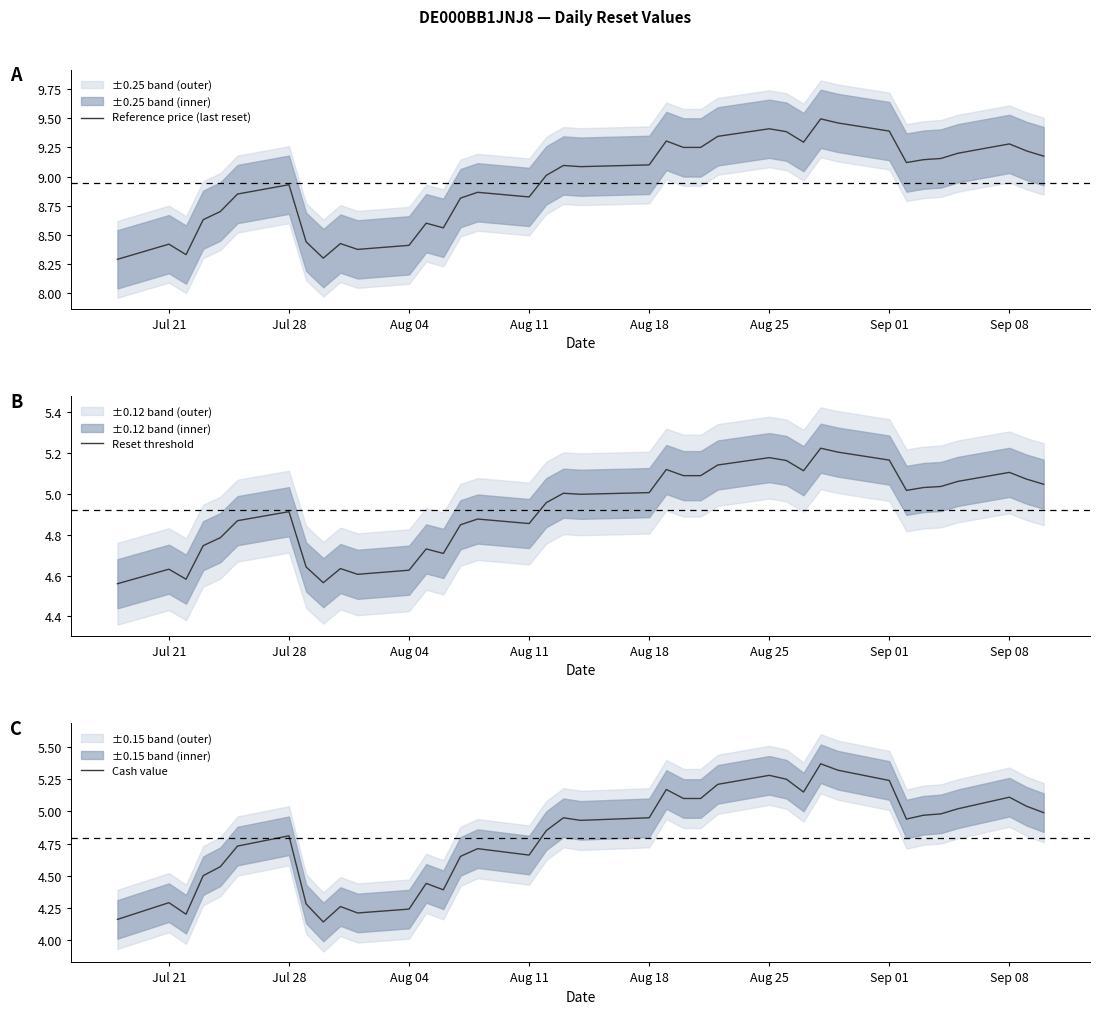

True or false: Reference price (last reset) has a value of 3.8 at Aug 04.

False